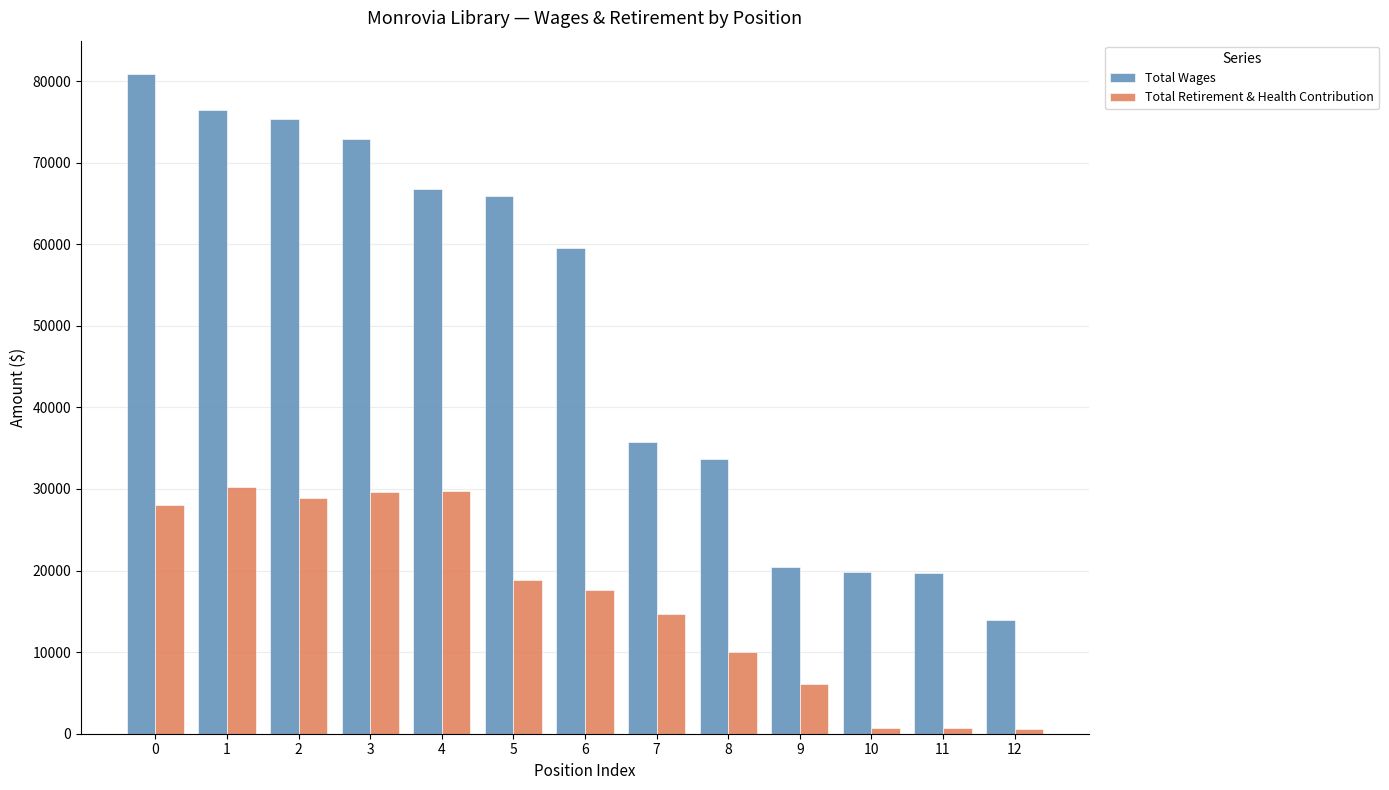

What is the maximum value for Total Wages?

80906